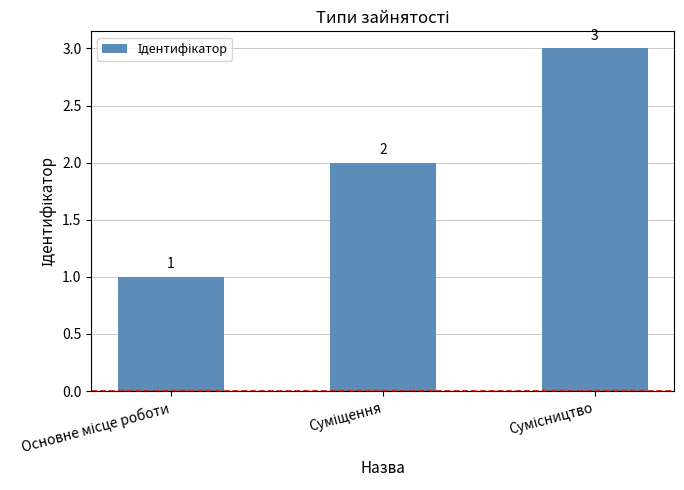

What is the value of the 1st bar from the left?

1